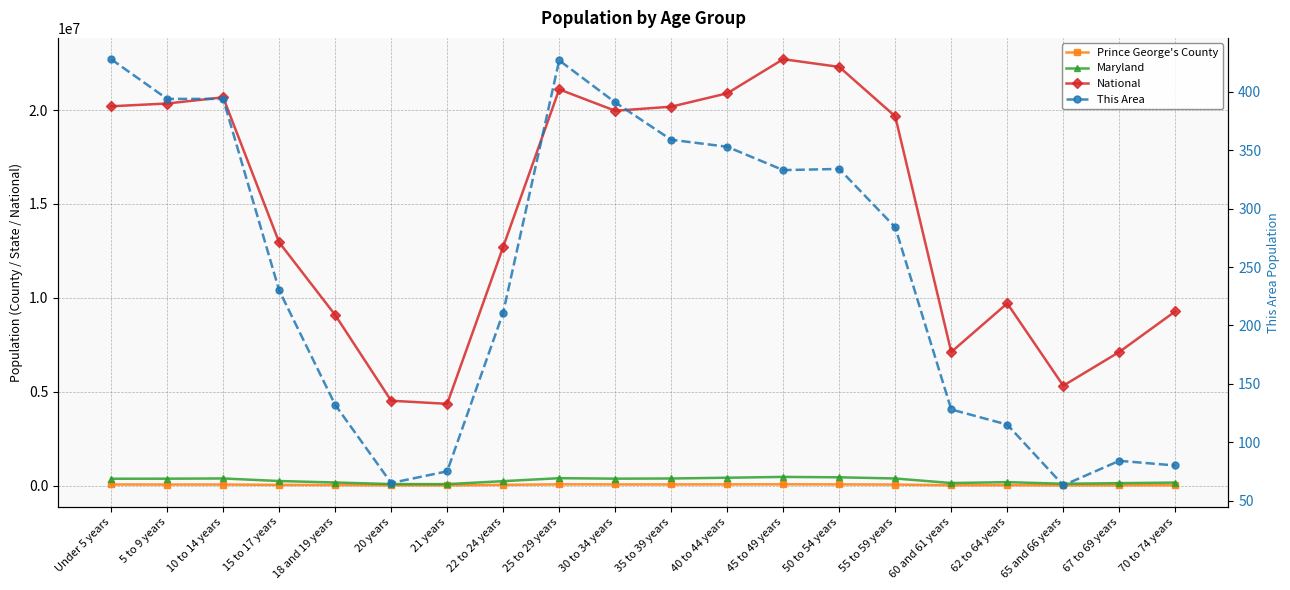

True or false: Maryland and Prince George's County cross at least once.

False